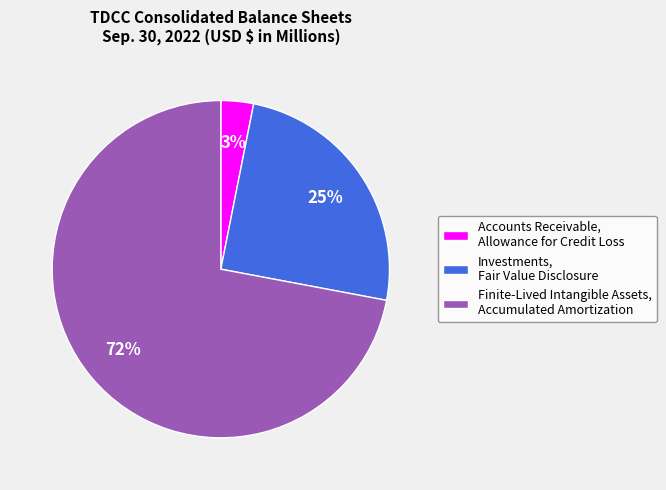

Which has a higher value, Accounts Receivable, Allowance for Credit Loss or Finite-Lived Intangible Assets, Accumulated Amortization?

Finite-Lived Intangible Assets, Accumulated Amortization